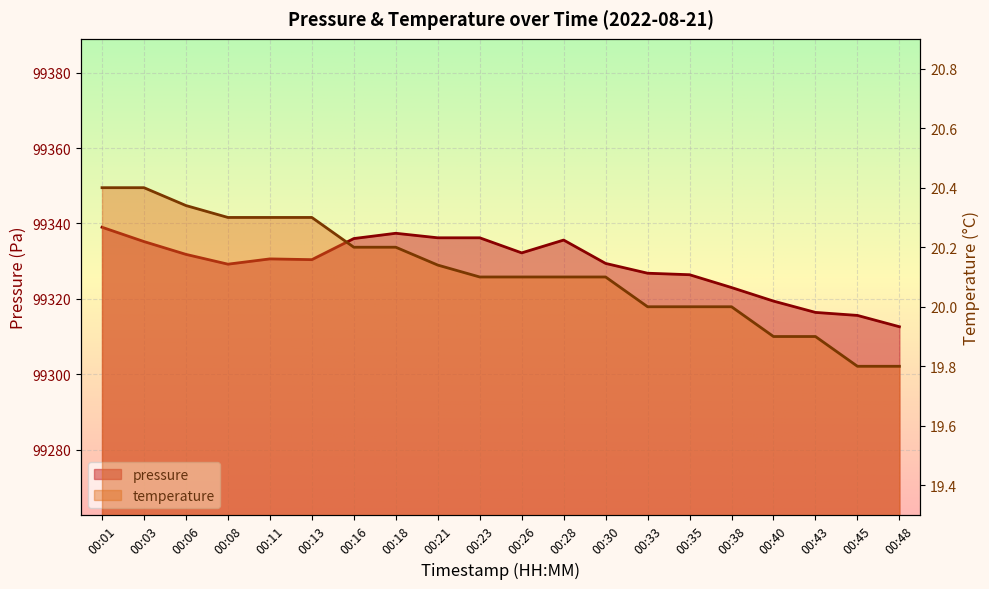

What are all the series names shown in the legend?

pressure, temperature